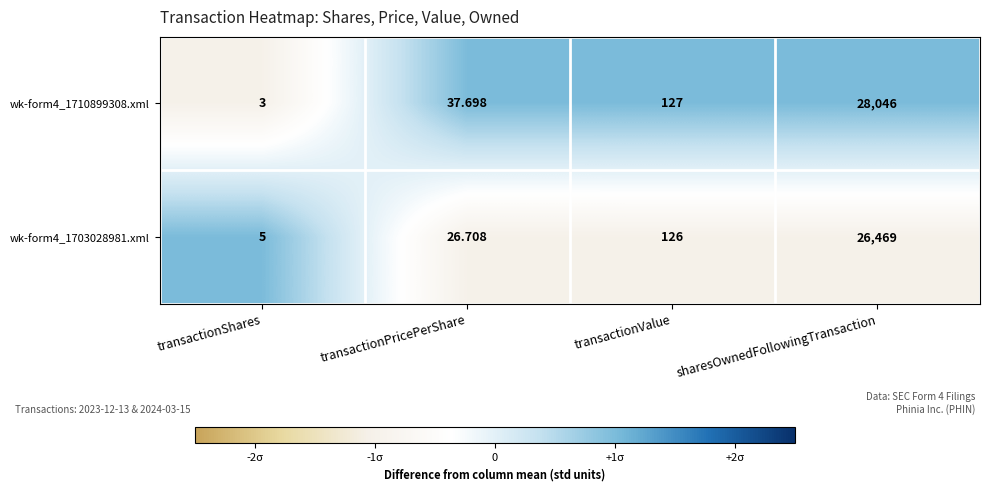

Which category has the lowest value in the wk-form4_1703028981.xml series?

transactionShares